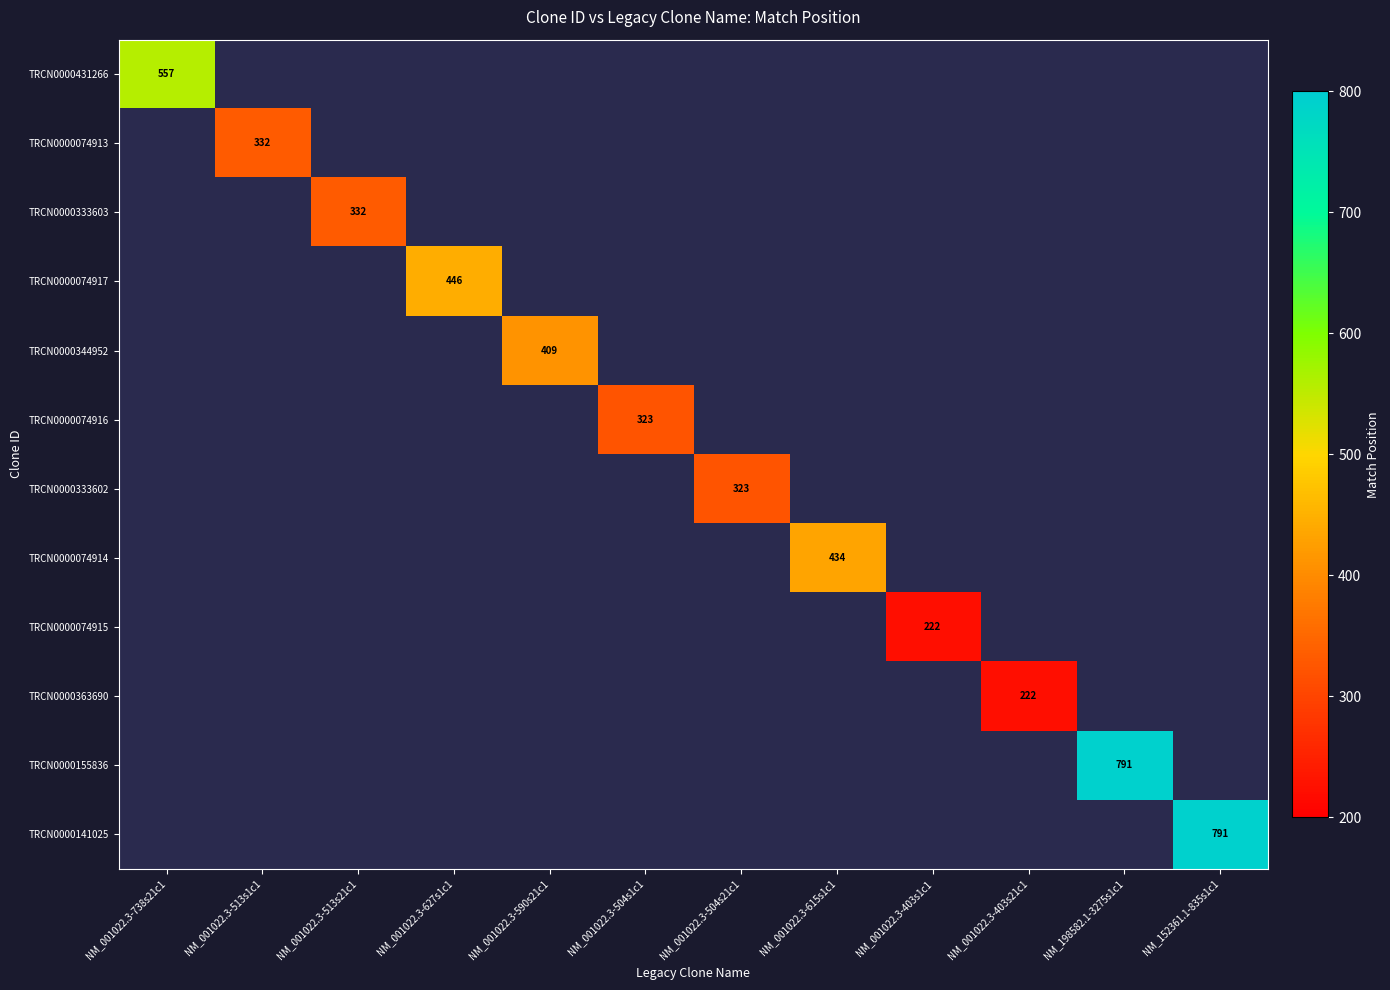

What is the greatest value displayed?

791.0